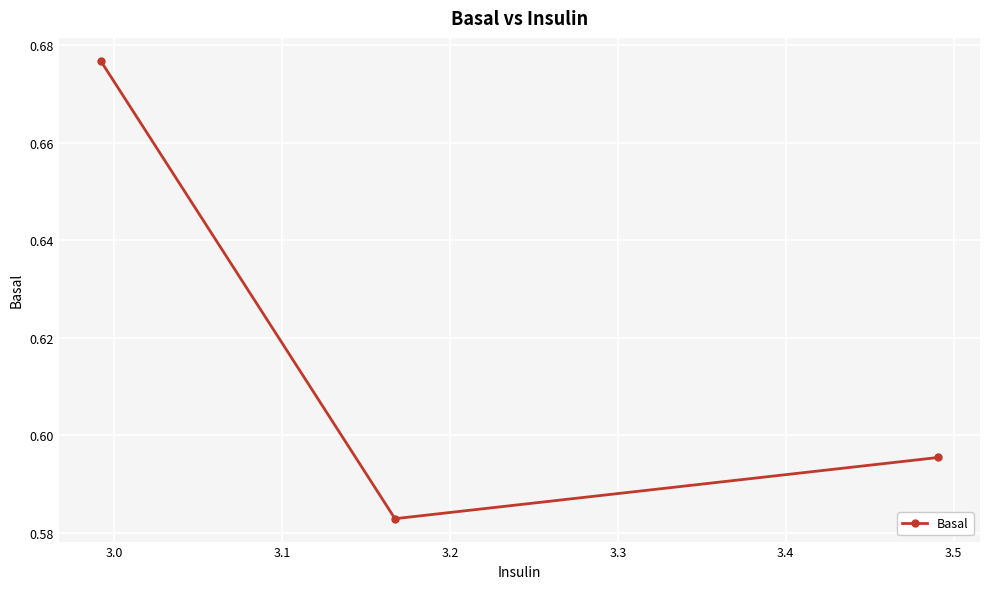

What is the sum of all values?

1.9